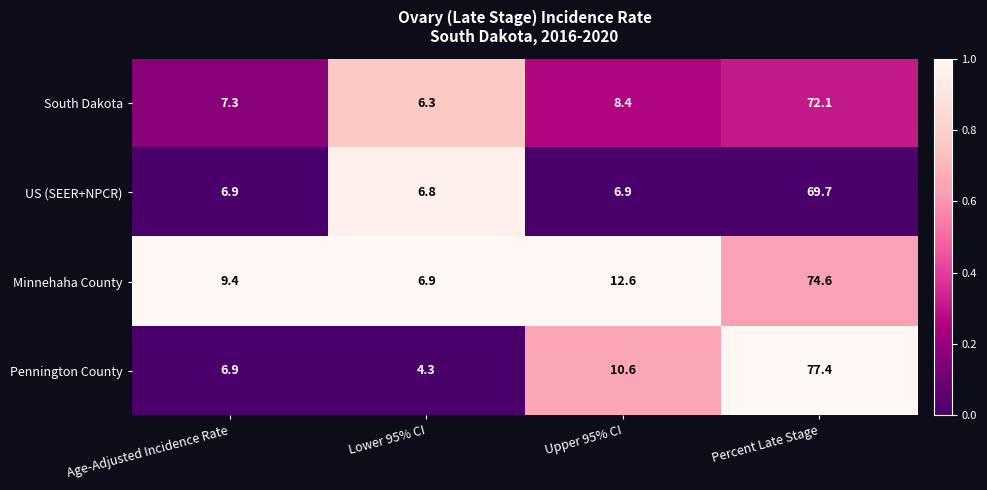

Read the South Dakota value at Age-Adjusted Incidence Rate.

7.3